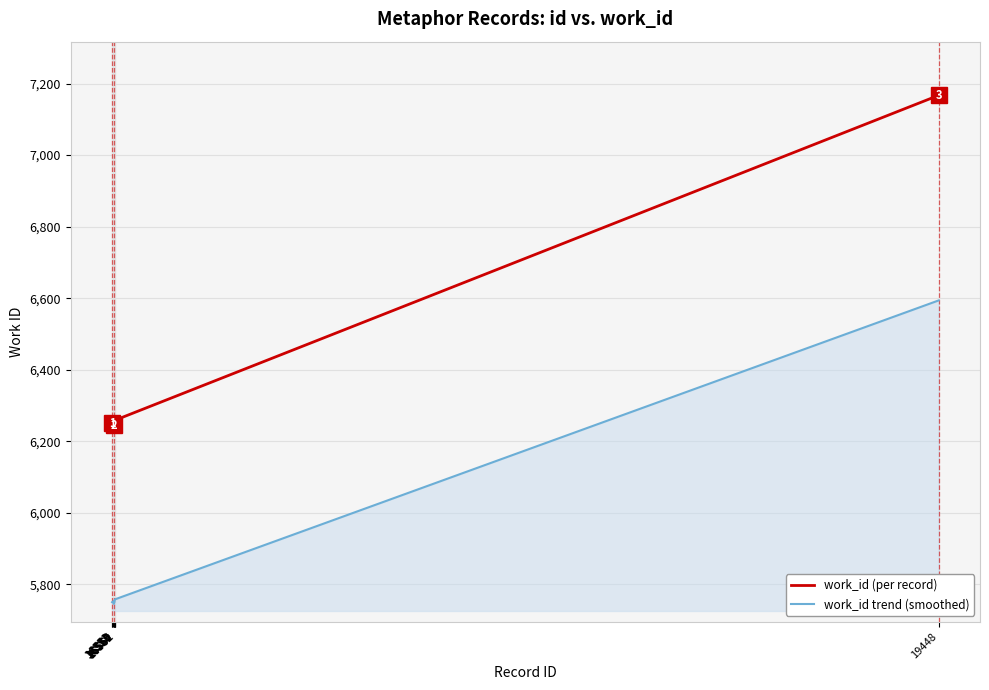

What are all the series names shown in the legend?

work_id (per record), work_id trend (smoothed)